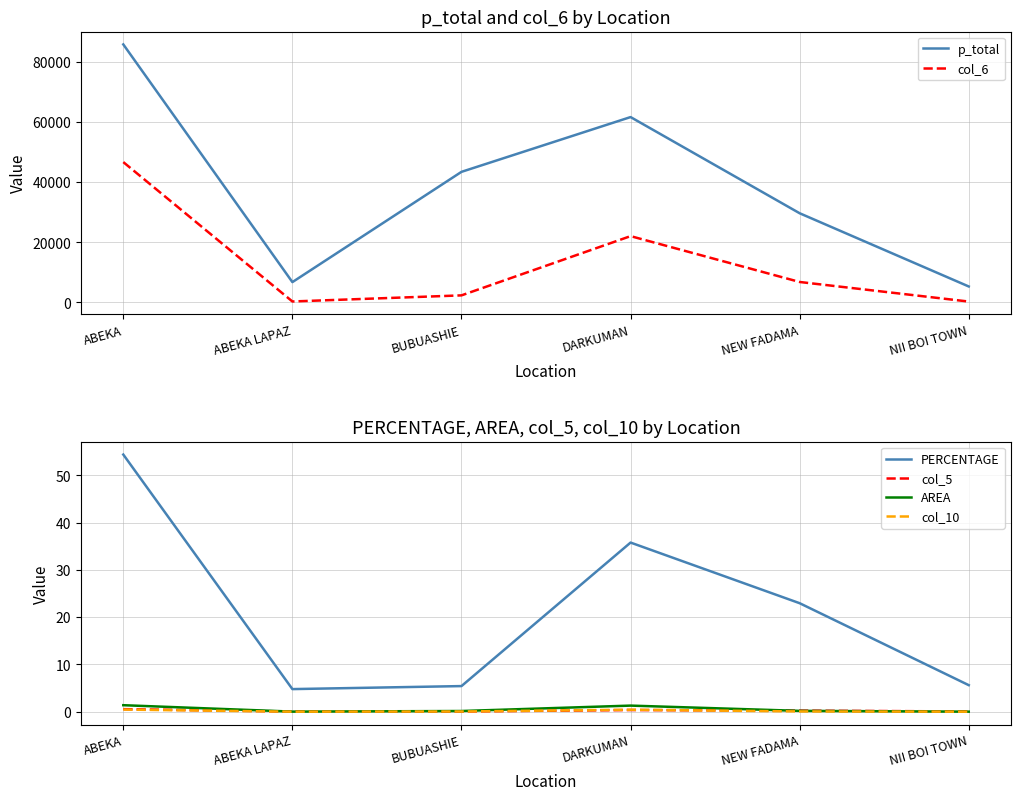

Reading left to right, transcribe all the data shown in this chart.

p_total: 85692.0	6756.0	43374.0	61562.0	29621.0	5305.0
col_6: 46611.7	323.2	2352.3	22025.9	6798.5	298.0
PERCENTAGE: 54.4	4.8	5.4	35.8	23.0	5.6
col_5: 0.5	0.0	0.1	0.4	0.2	0.1
AREA: 1.4	0.0	0.1	1.3	0.2	0.0
col_10: 0.5	0.0	0.0	0.4	0.1	0.0